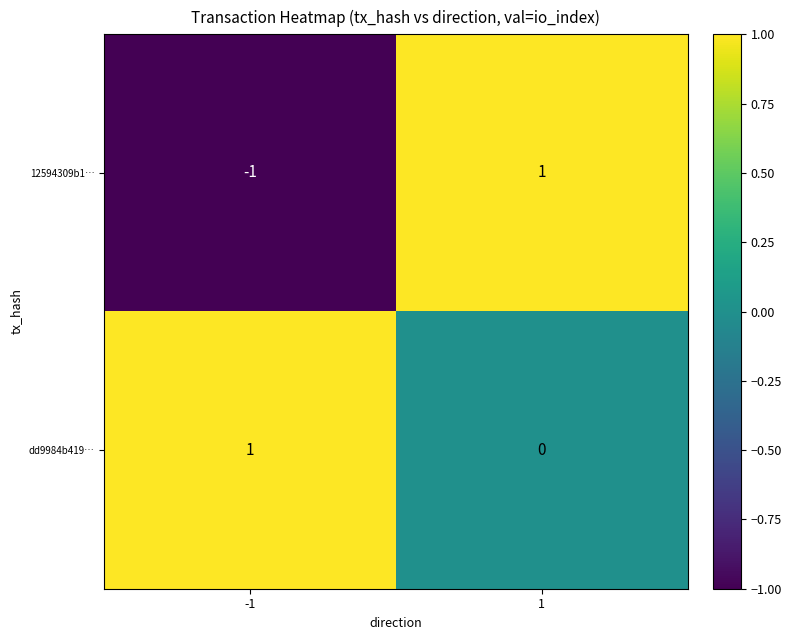

What is the spread (max minus min) of values at -1?

2